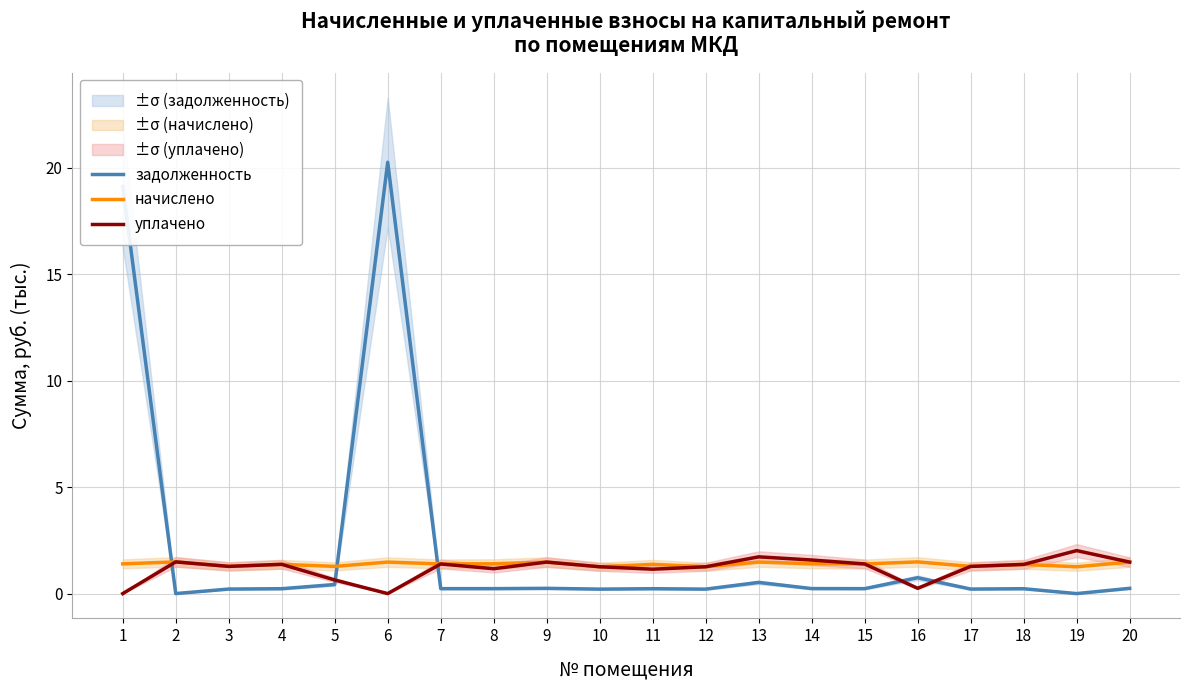

Count the начислено values in the range 1 to 2.

20